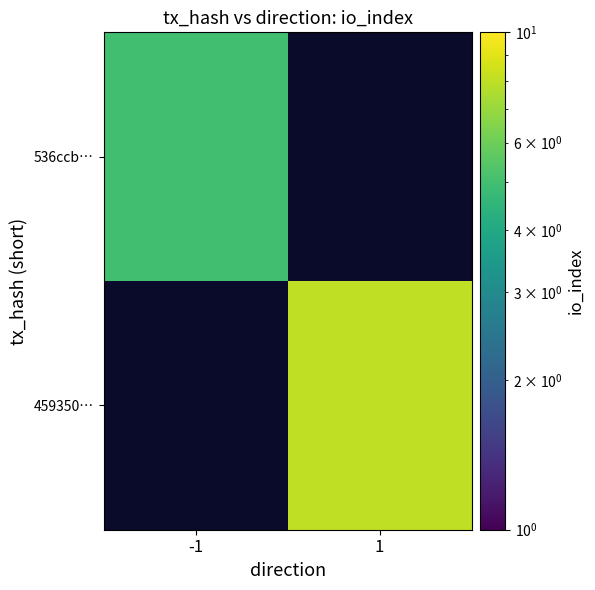

Which label corresponds to the largest value in the chart?

1